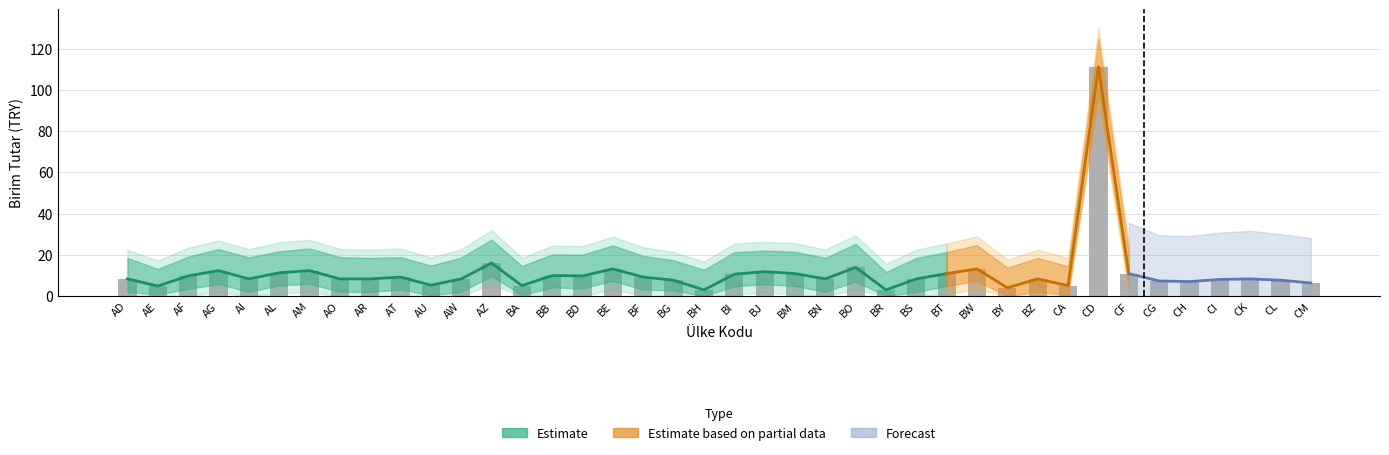

What is the greatest value displayed?

111.2